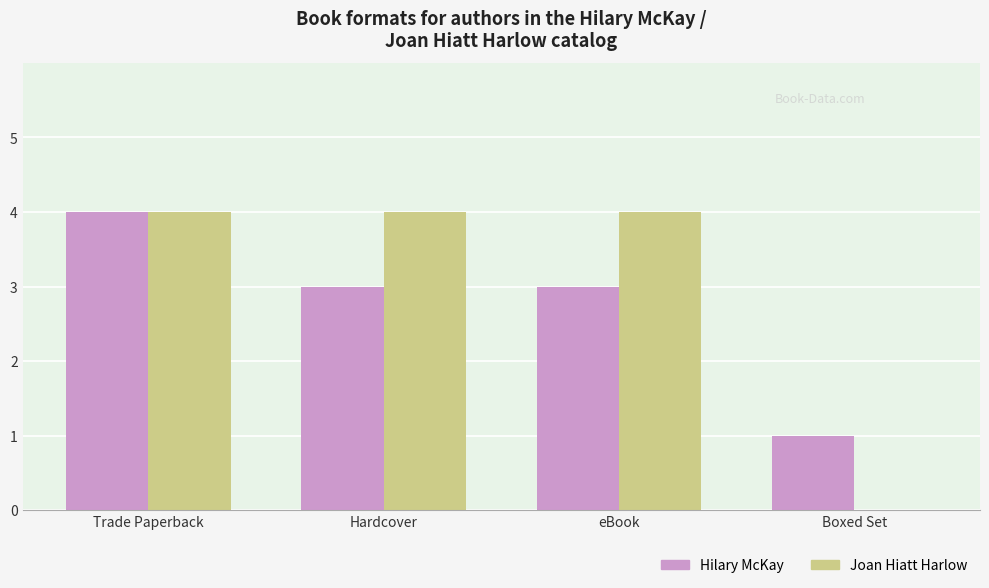

At which category is the sum across all series the highest?

Trade Paperback